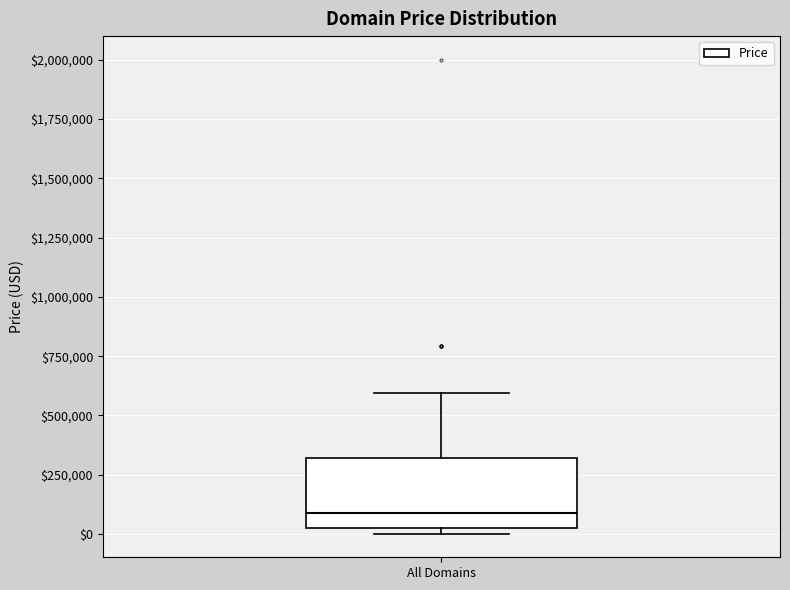

Transcribe this box plot: give where the median line is, the range the box spans, and where the two whiskers end, as read against the y-axis. The values are not printed on the chart, so give them approximately, as read against the axis.

median 100000, box 0 to 300000, whiskers 0 (just below the box's lower edge) to 600000